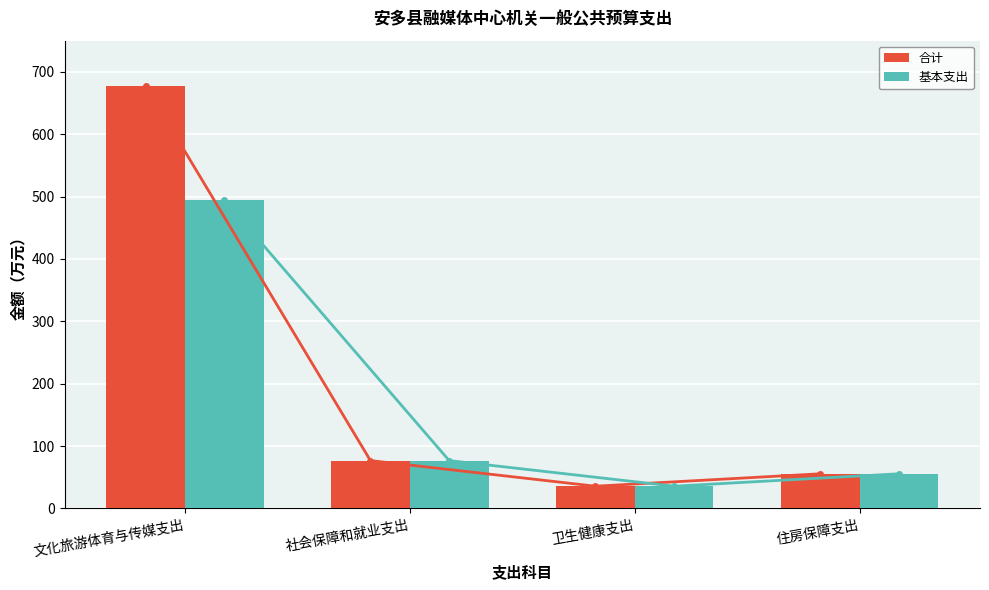

True or false: 合计 has a value of 55.6 at 住房保障支出.

True